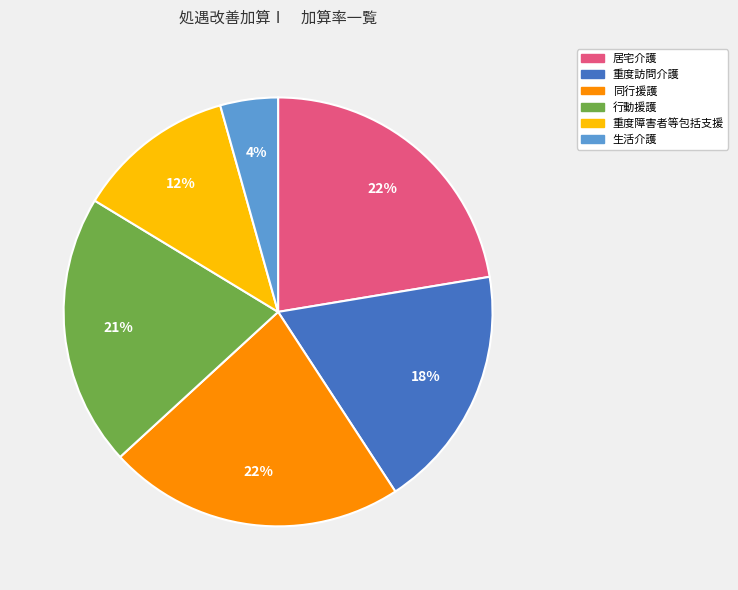

Does any single category account for the majority?

No